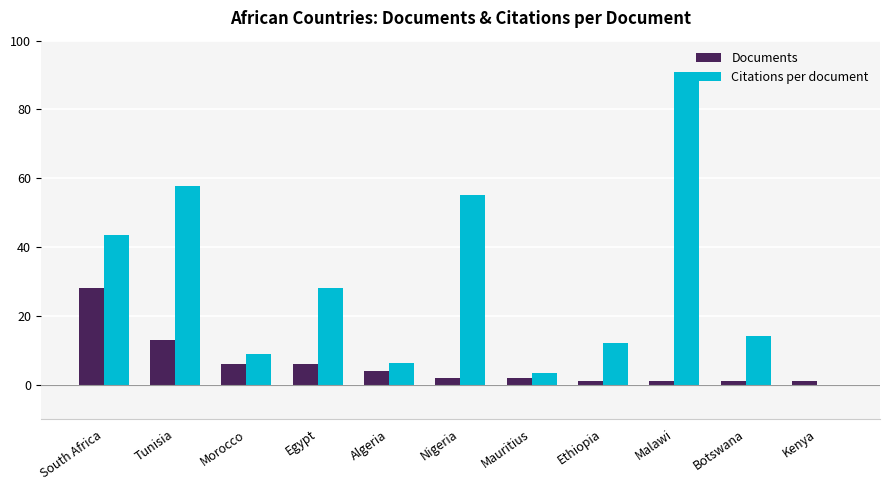

What is the sum of the Citations per document values at South Africa and Kenya?

43.5